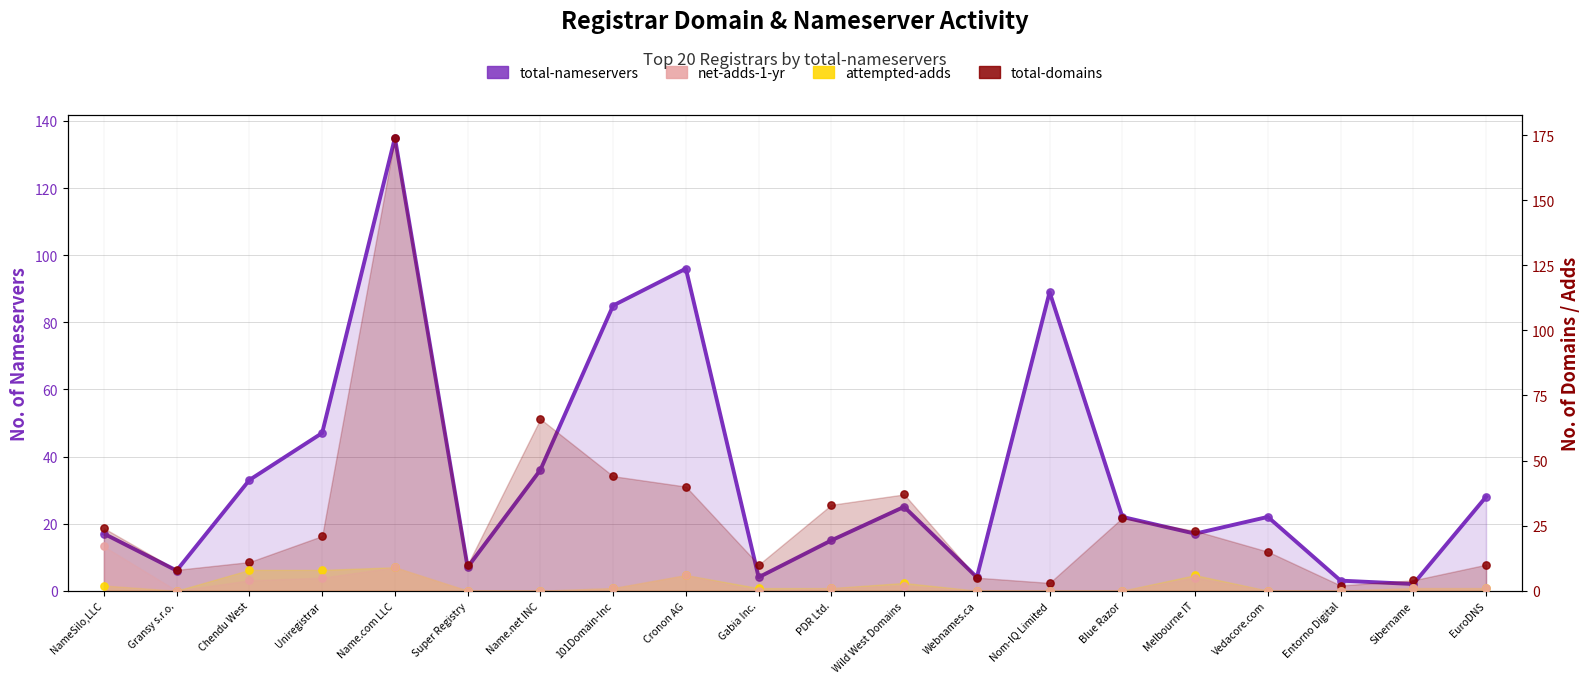

At how many categories does at least one series exceed 51?

5